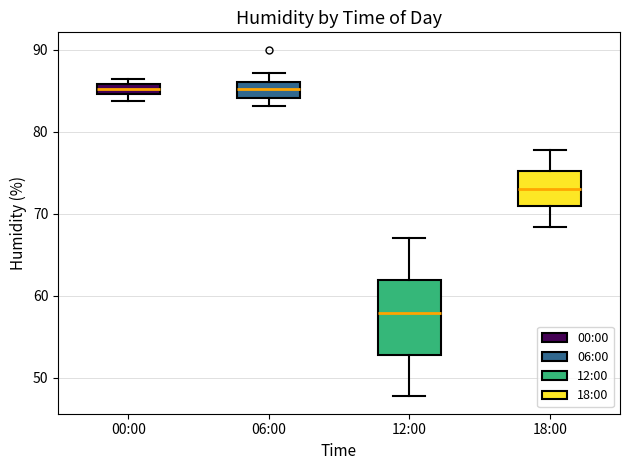

Where is the upper edge of the box for 06:00 on the y-axis? The values are not printed on the chart, so give them approximately, as read against the axis.

86